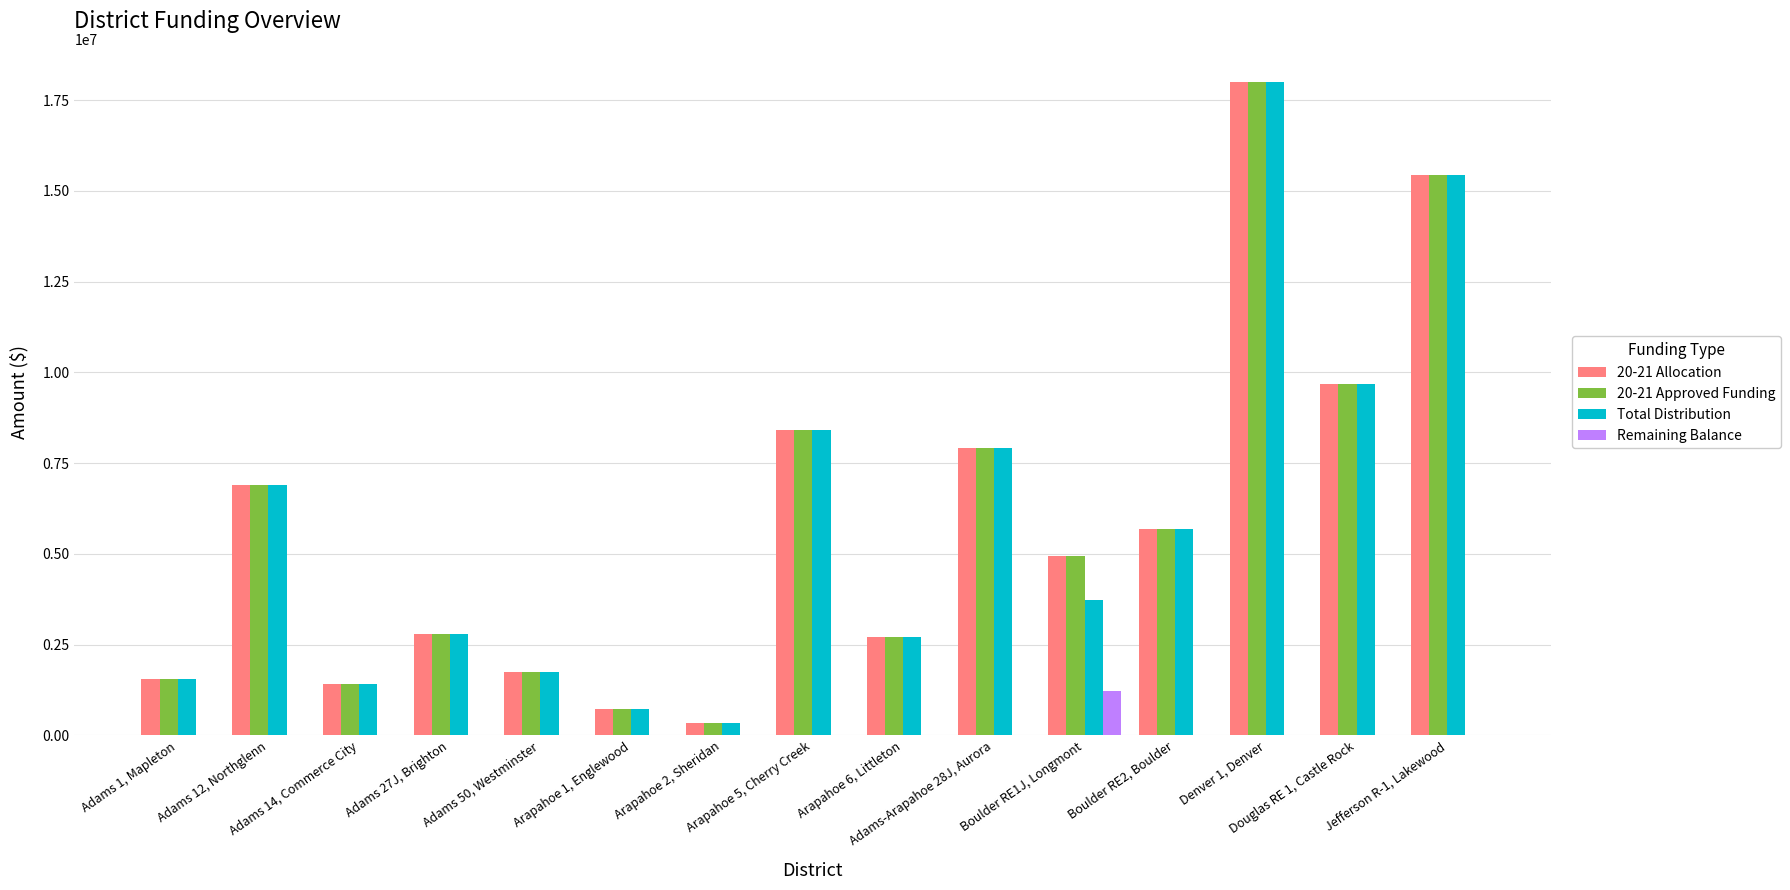

What is the total value across all series at Denver 1, Denver?

54030804